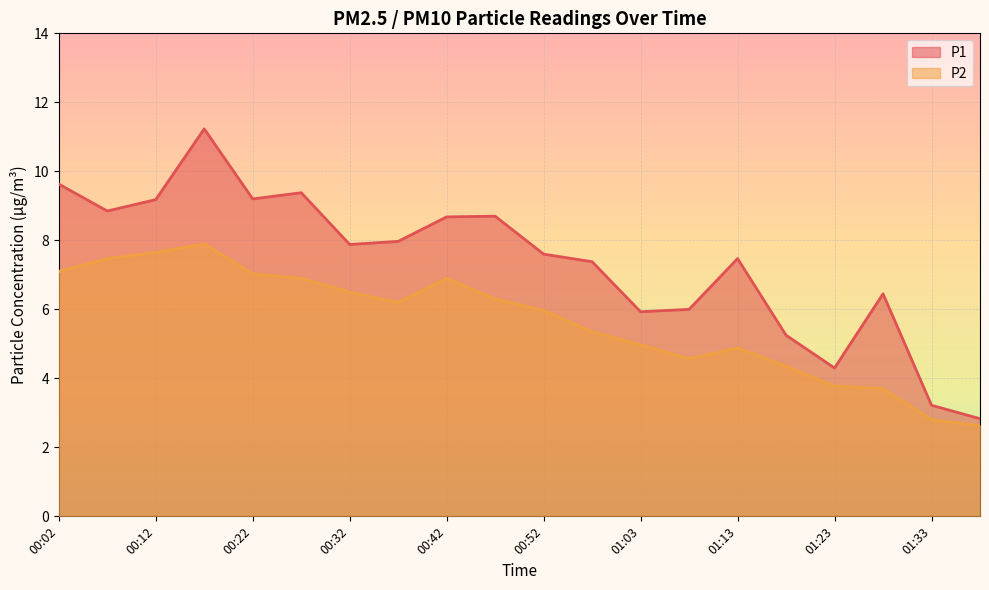

What is the value of the P2 point at the 12th from the left?

5.3